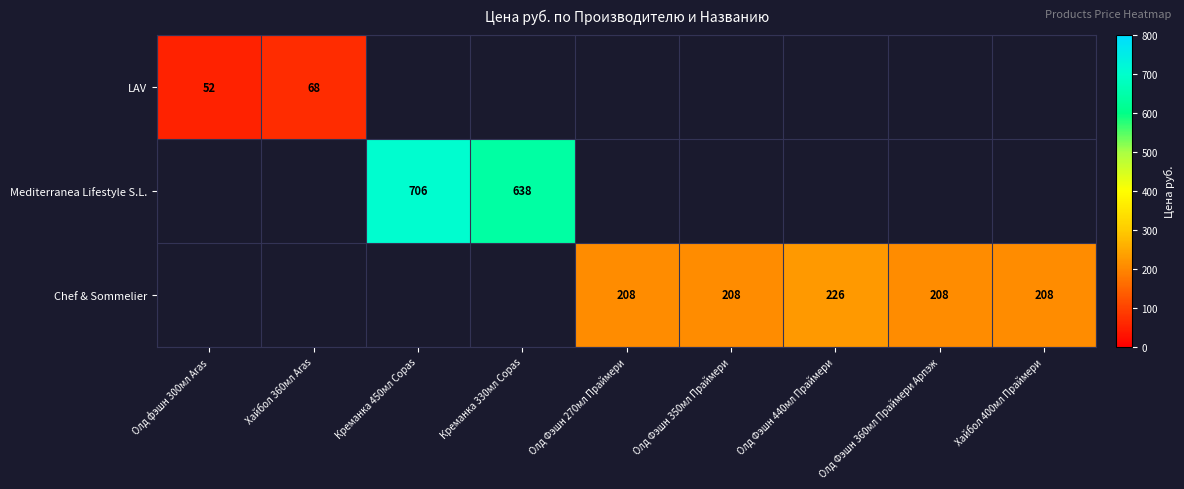

The value of Chef & Sommelier at Хайбол 400мл Праймери is 208. True or false?

True